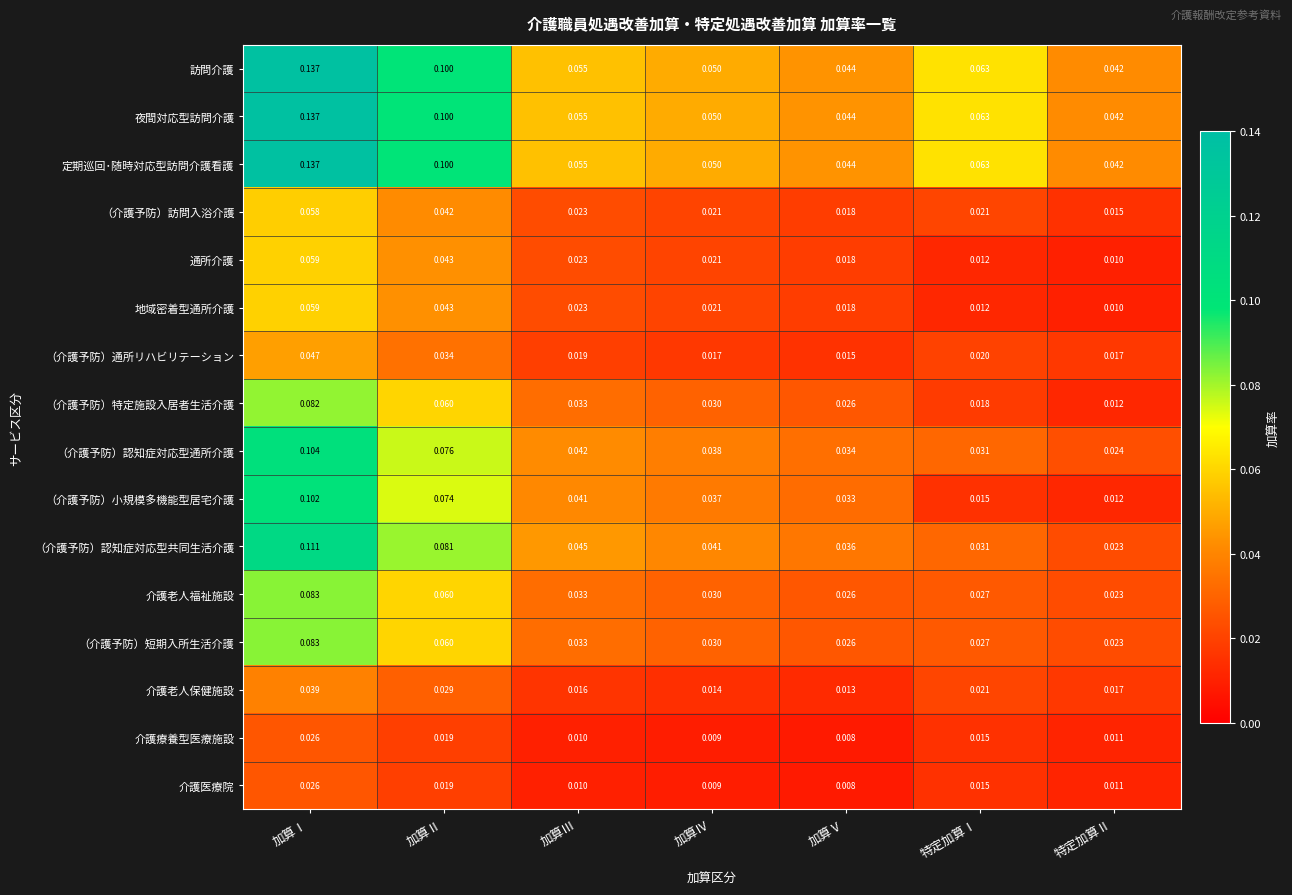

At which category is the sum across all series the highest?

加算Ⅰ